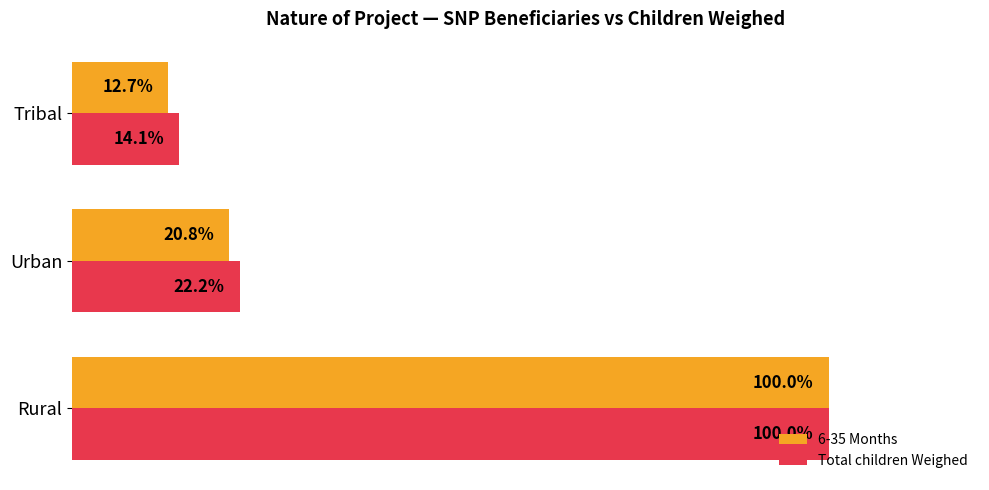

At which label is Total children Weighed closest to 57?

Urban